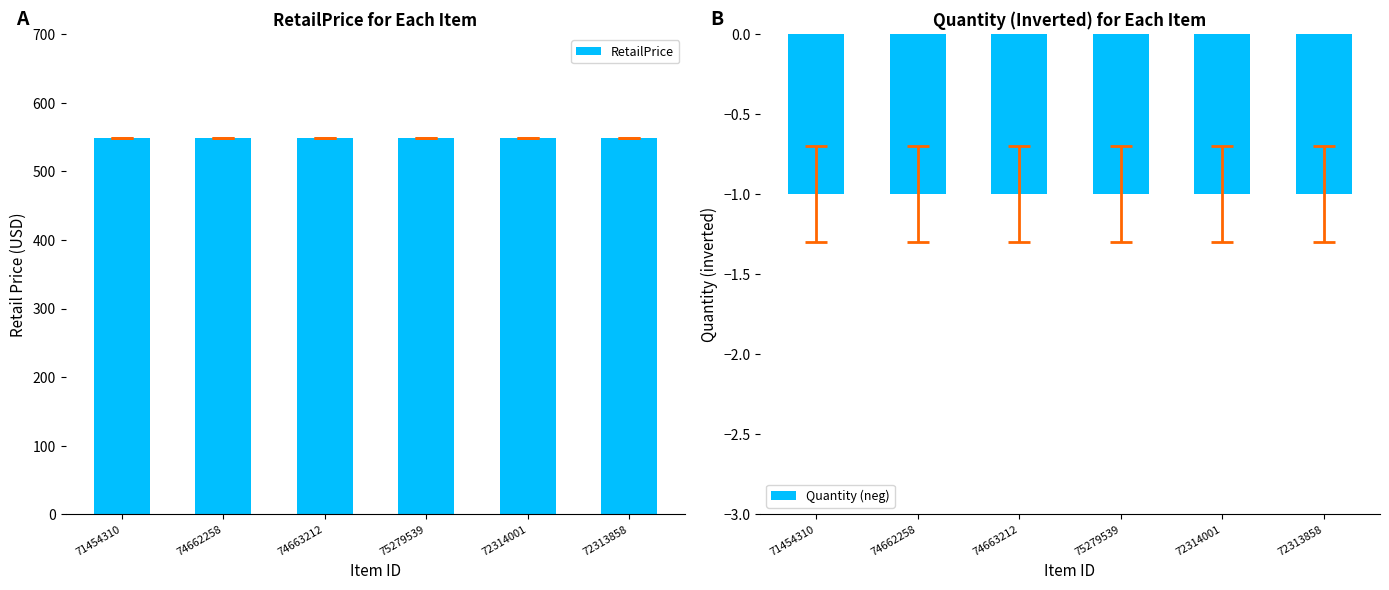

What is the approximate value of RetailPrice at 72314001?

549